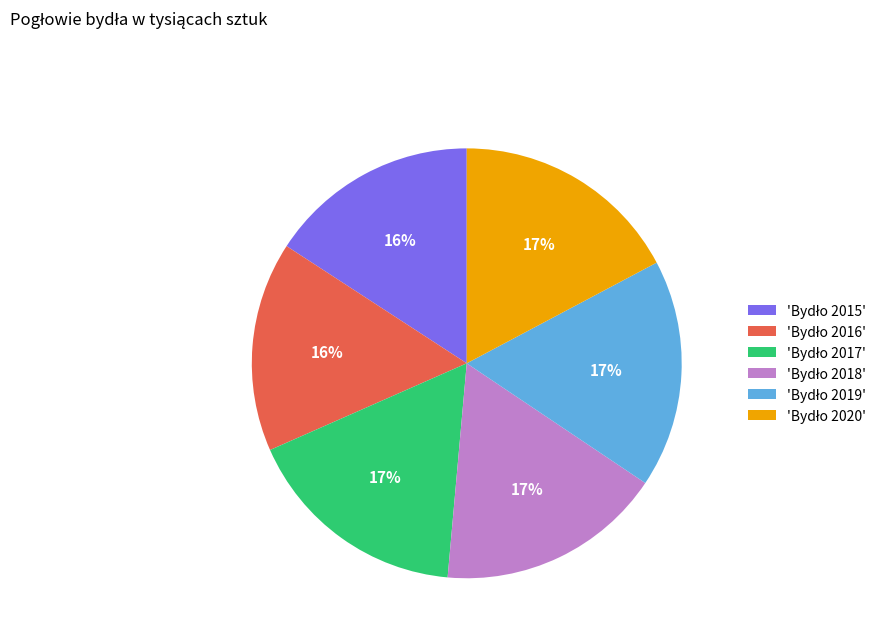

To the nearest percent, what is the difference between the largest and smallest slice percentages?

1%